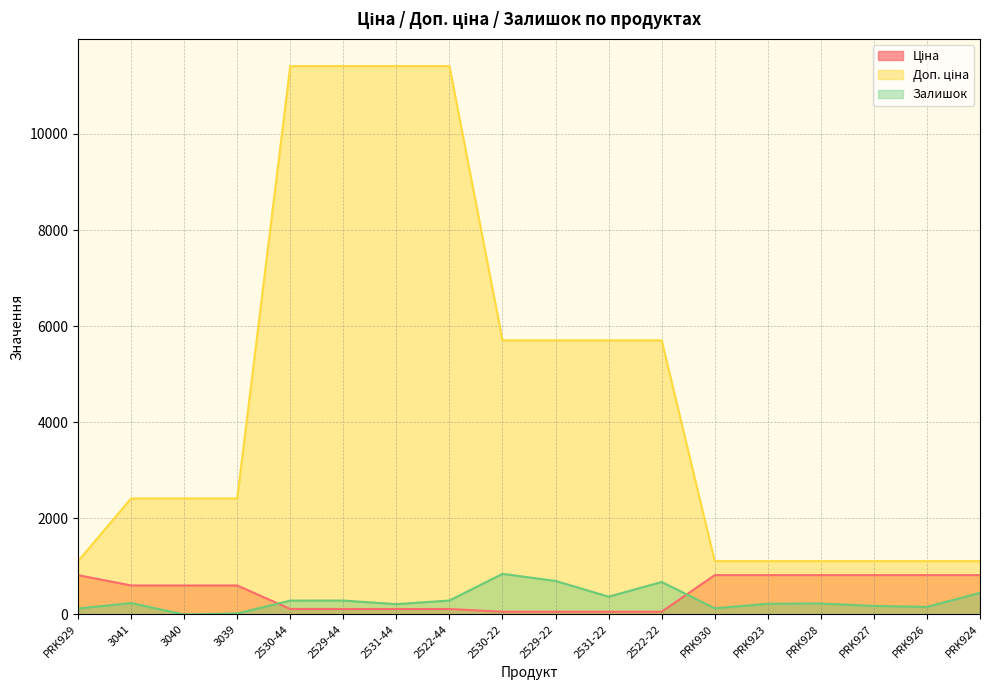

True or false: Залишок has more than 2 interior local peaks.

True